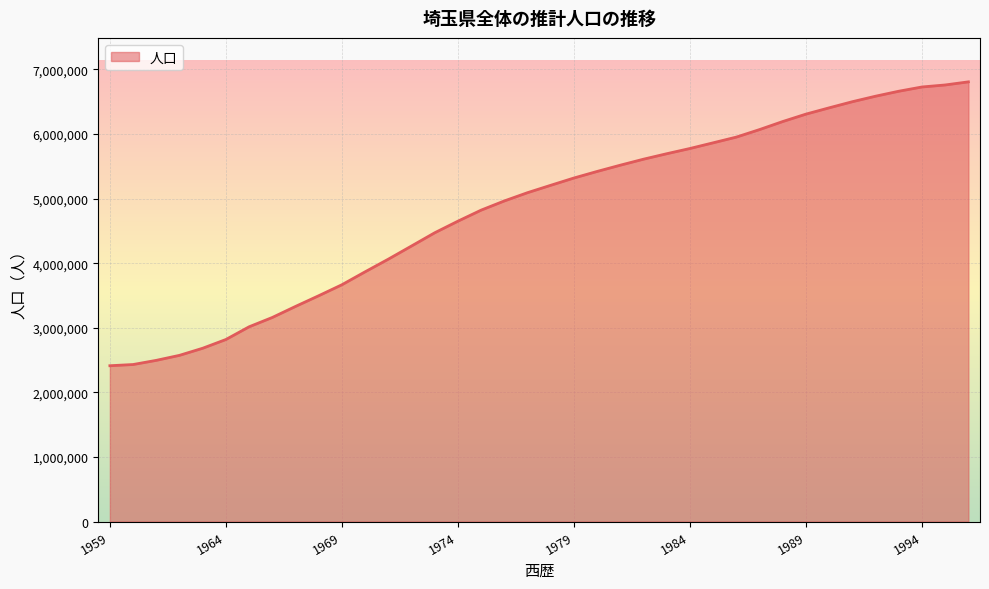

What is the greatest value displayed?

6807358